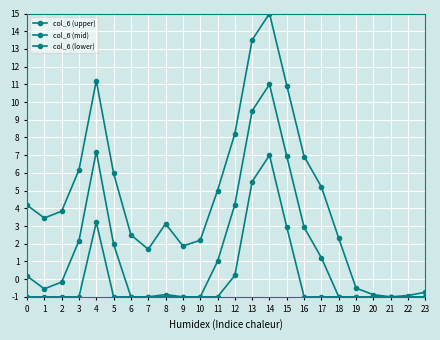

How many data points does each series have?

24